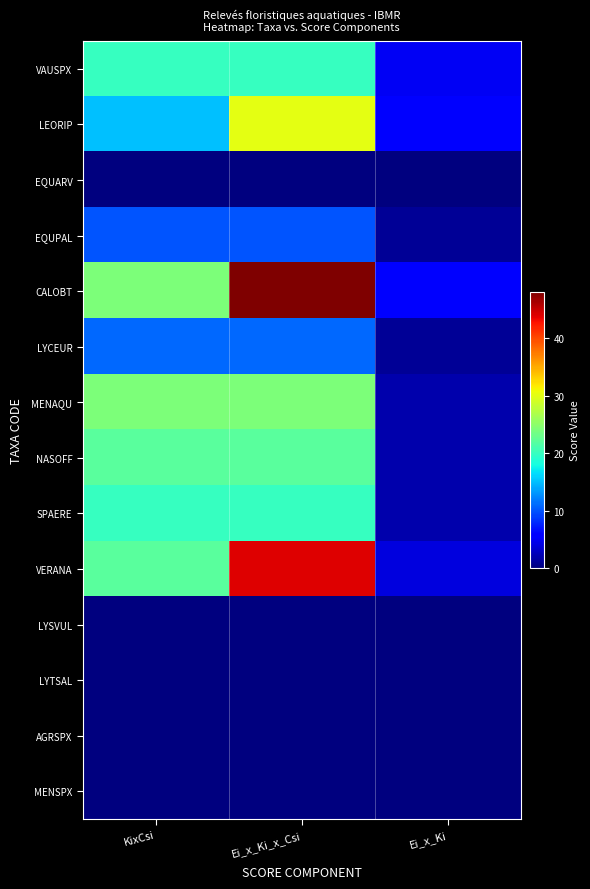

What is the spread (max minus min) of values at Ei_x_Ki_x_Csi?

48